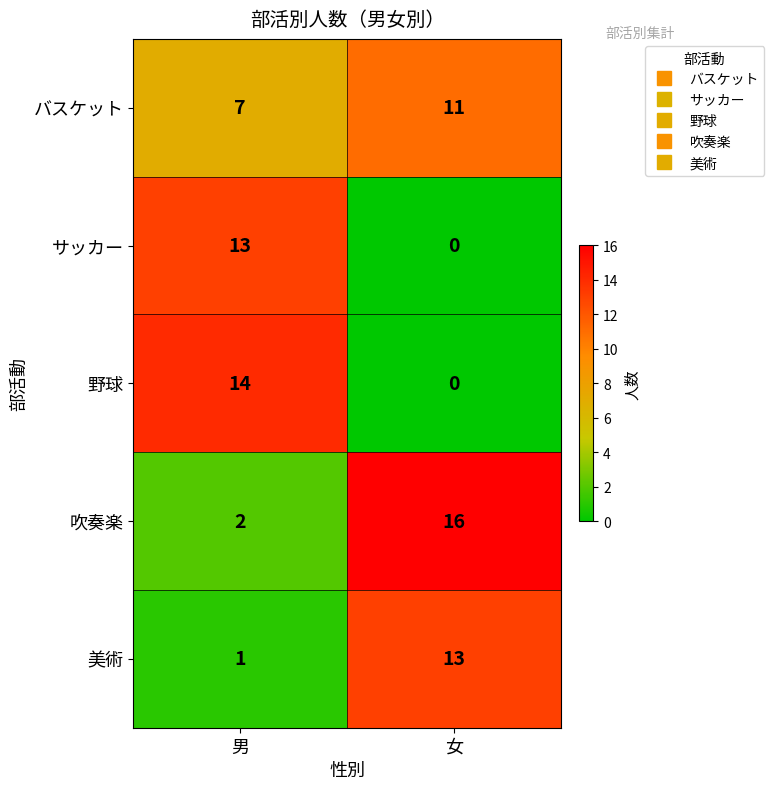

What is the difference between the maximum and minimum values in the 吹奏楽 series?

14